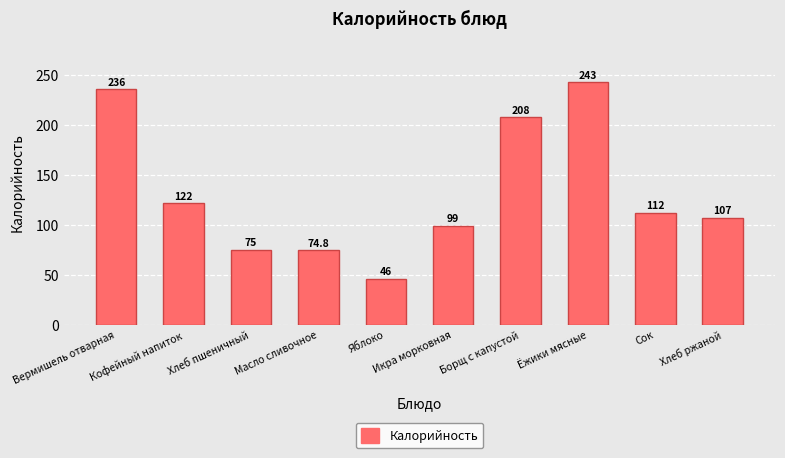

What is the value of the 10th bar from the left?

107.0